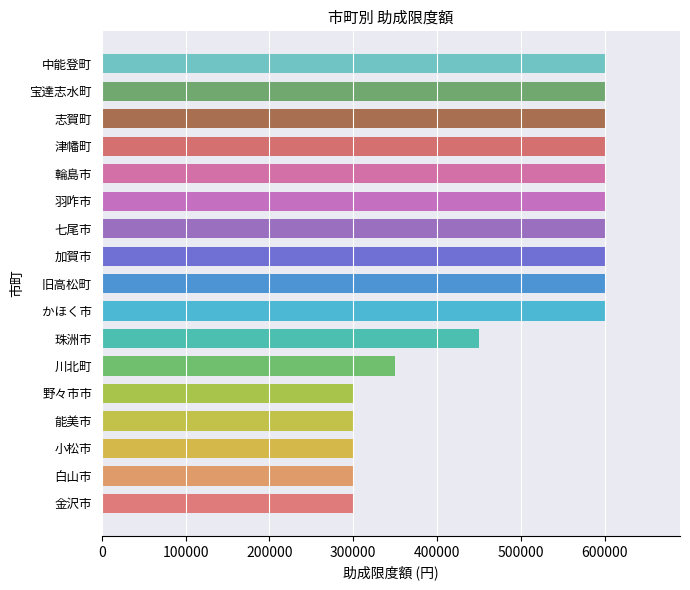

The value at 志賀町 is 600000. True or false?

True